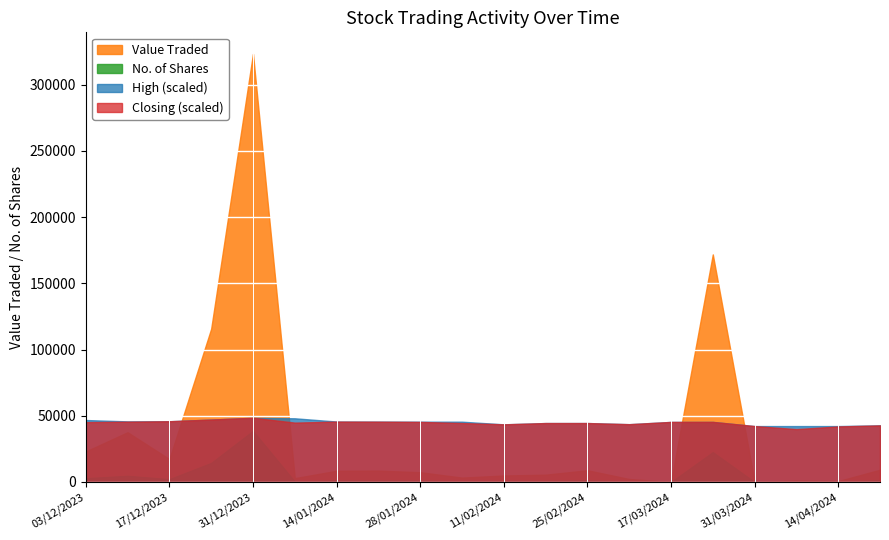

True or false: Closing (scaled) and Value Traded cross at least once.

True